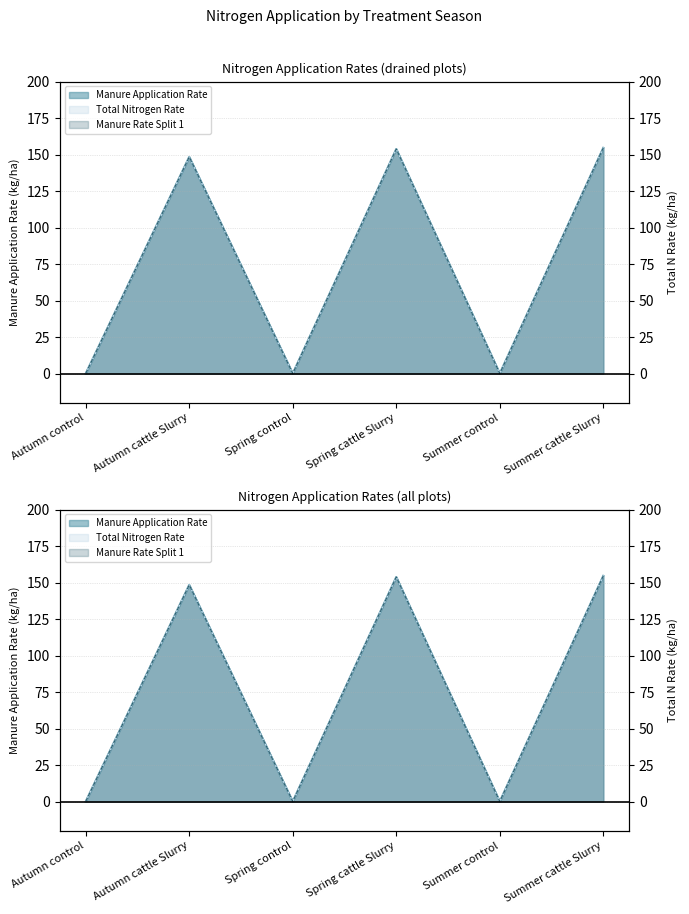

Is it true that Manure Application Rate (drained) equals 38.1 at Summer cattle Slurry?

False